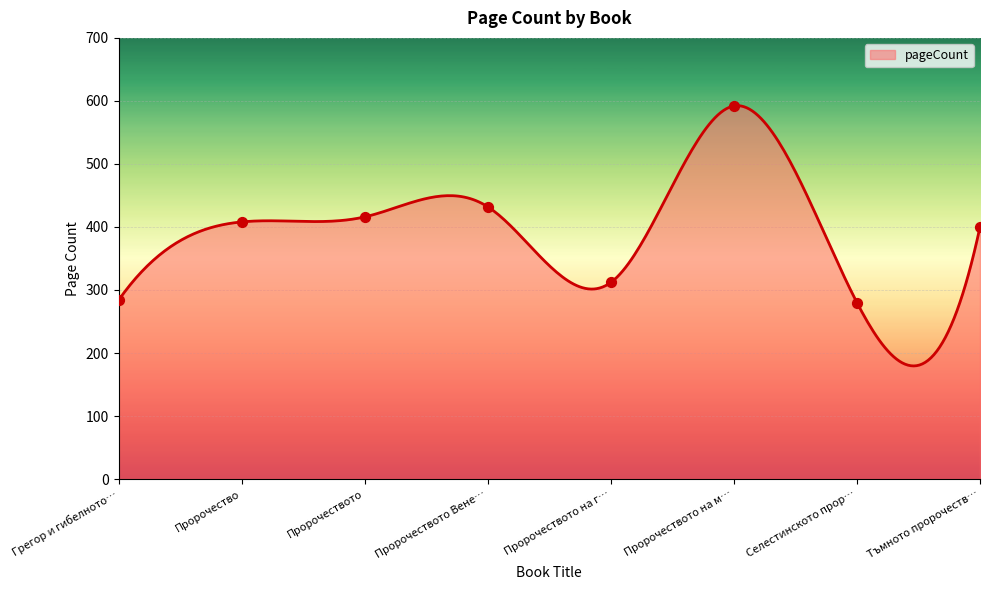

What is the lowest value of the pageCount series?

179.5